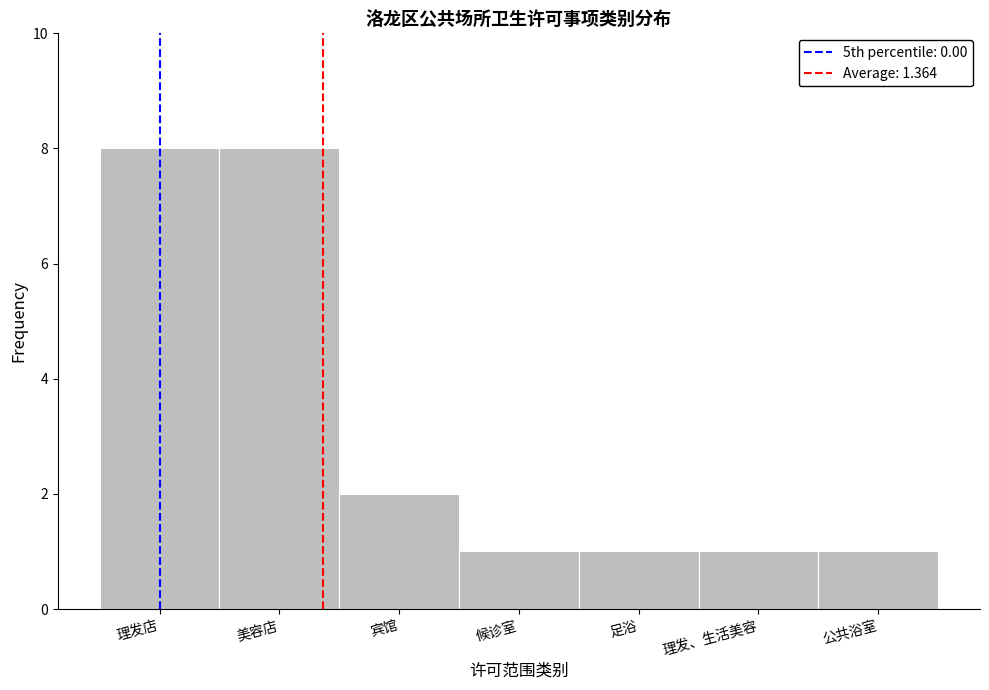

Reading right to left, extract all data points from this chart.

公共浴室=1	理发、生活美容=1	足浴=1	候诊室=1	宾馆=2	美容店=8	理发店=8